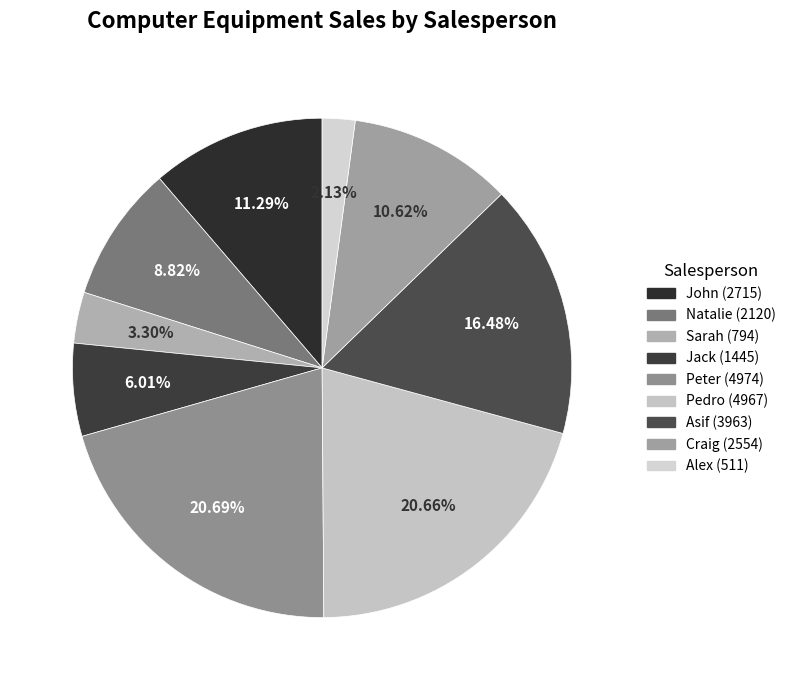

To the nearest percent, what is the combined percentage of Natalie and Jack?

15%